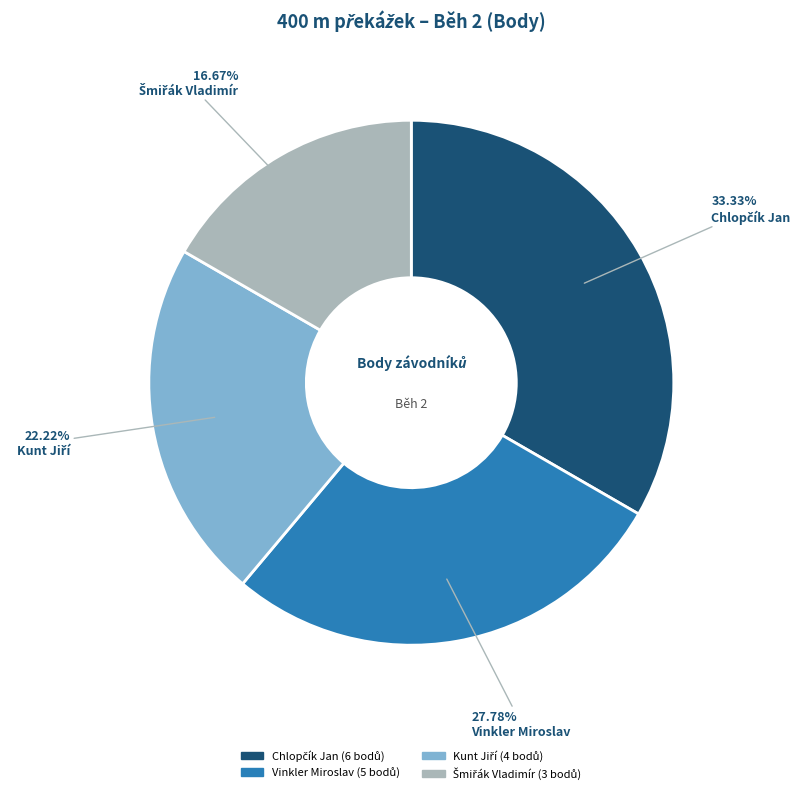

Count the number of slices in the pie.

4